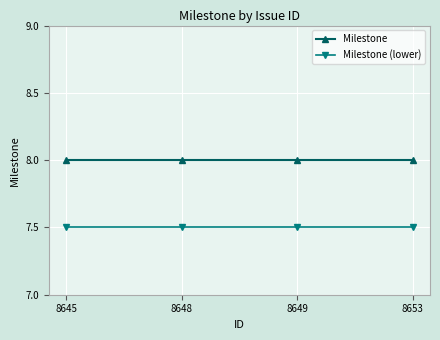

What is the maximum value for Milestone (lower)?

7.5